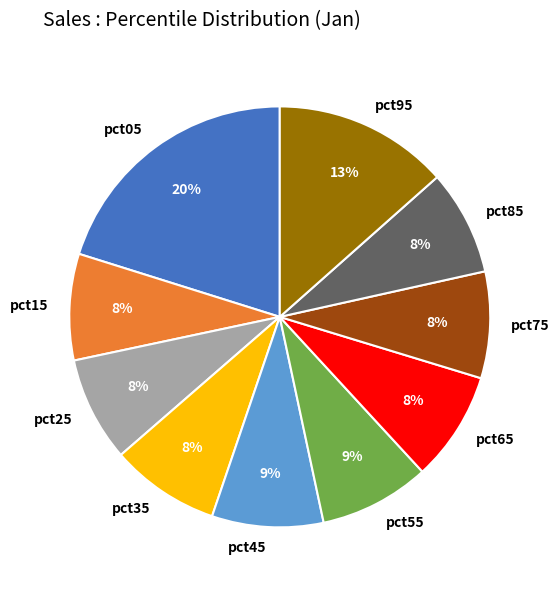

How many segments does this pie chart have?

10